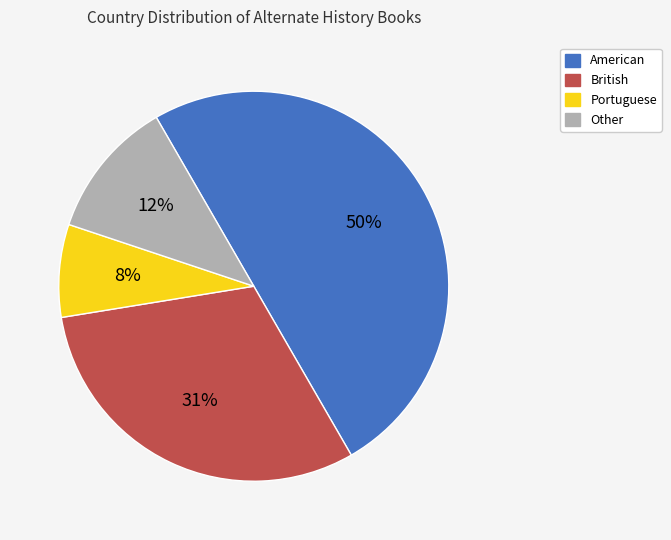

To the nearest percent, what is the average slice percentage?

25%